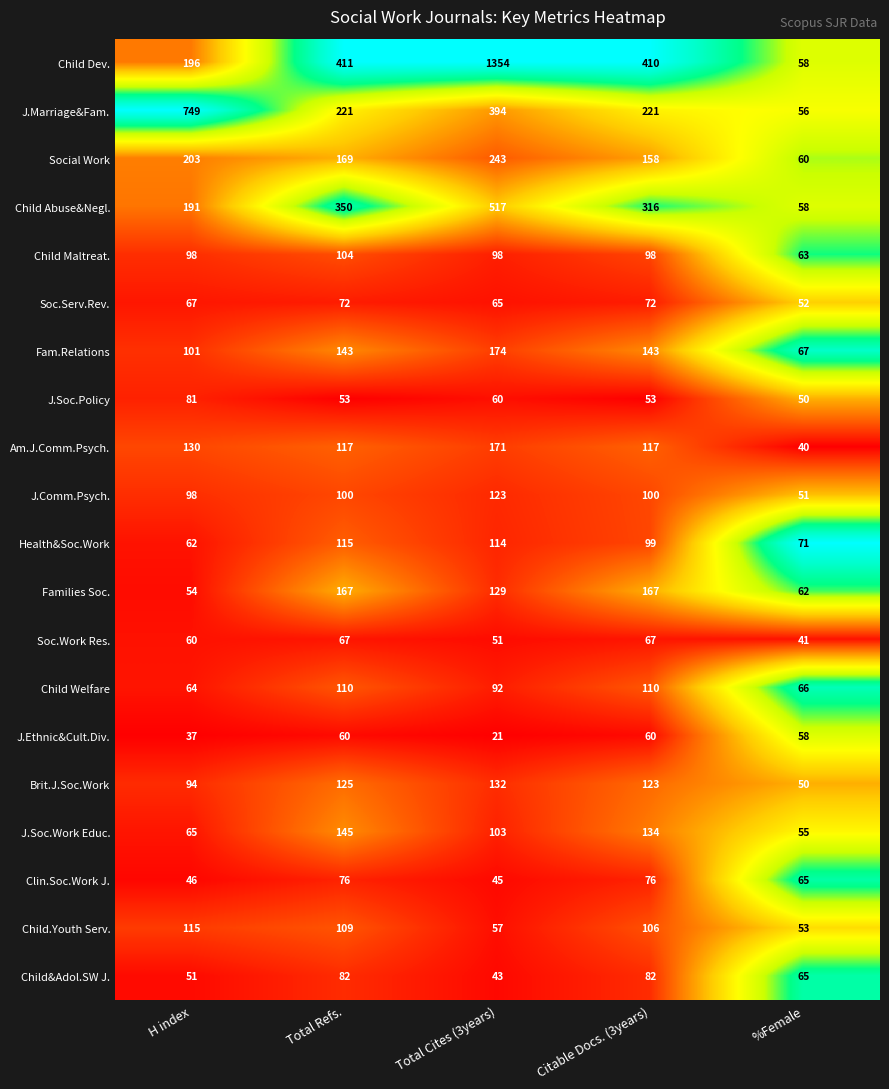

At which label does Fam.Relations reach its minimum?

%Female